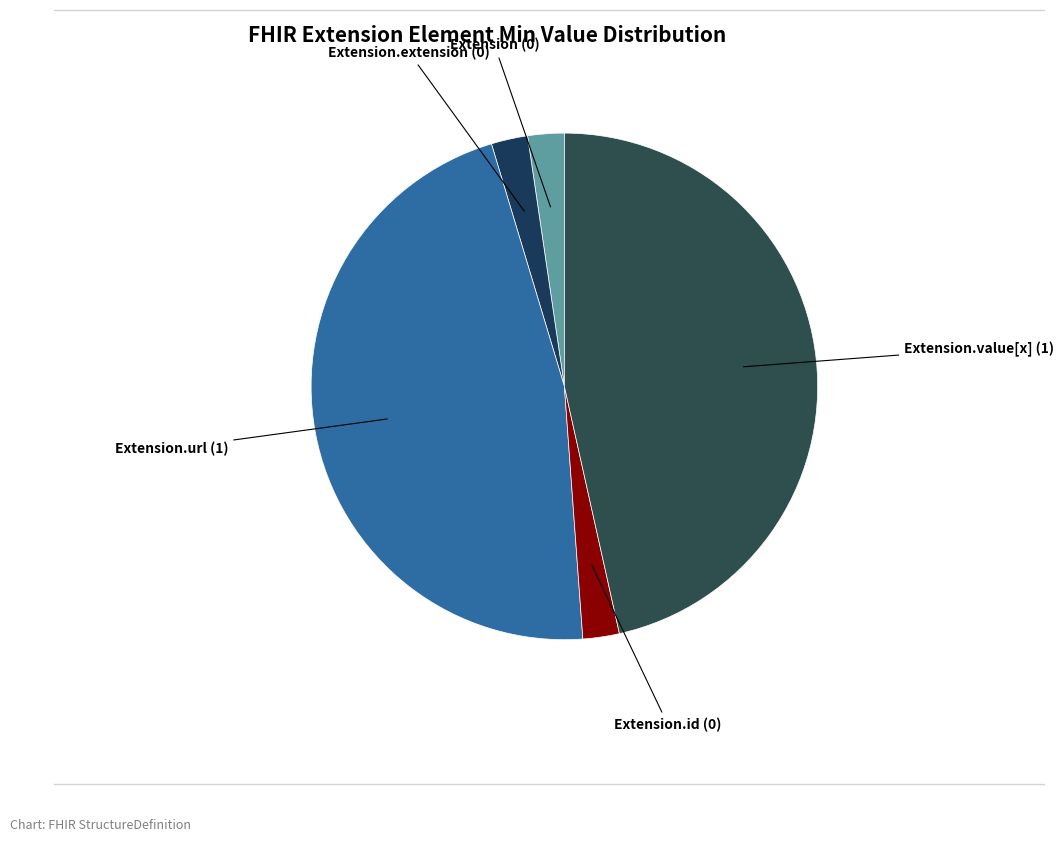

Count the number of slices in the pie.

5